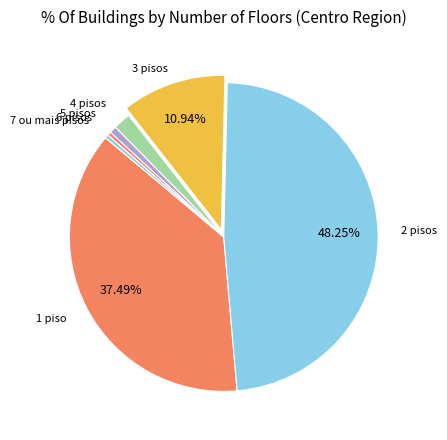

Which category has the smallest portion of the pie?

6 pisos